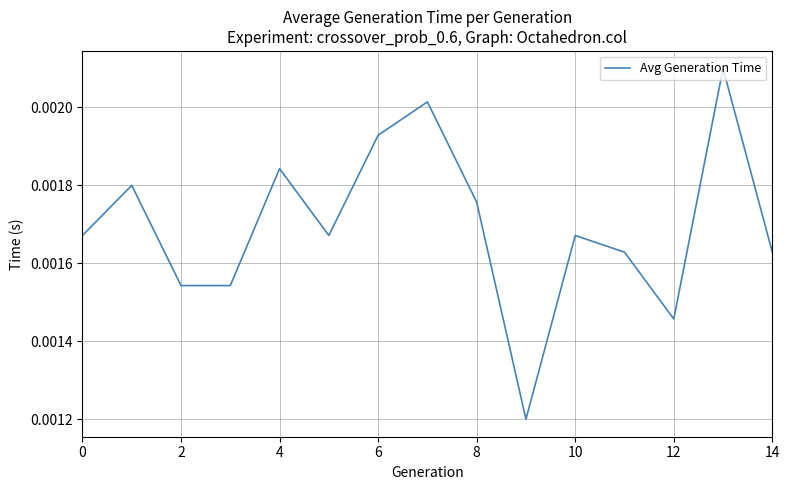

At which label is the value closest to 0?

9